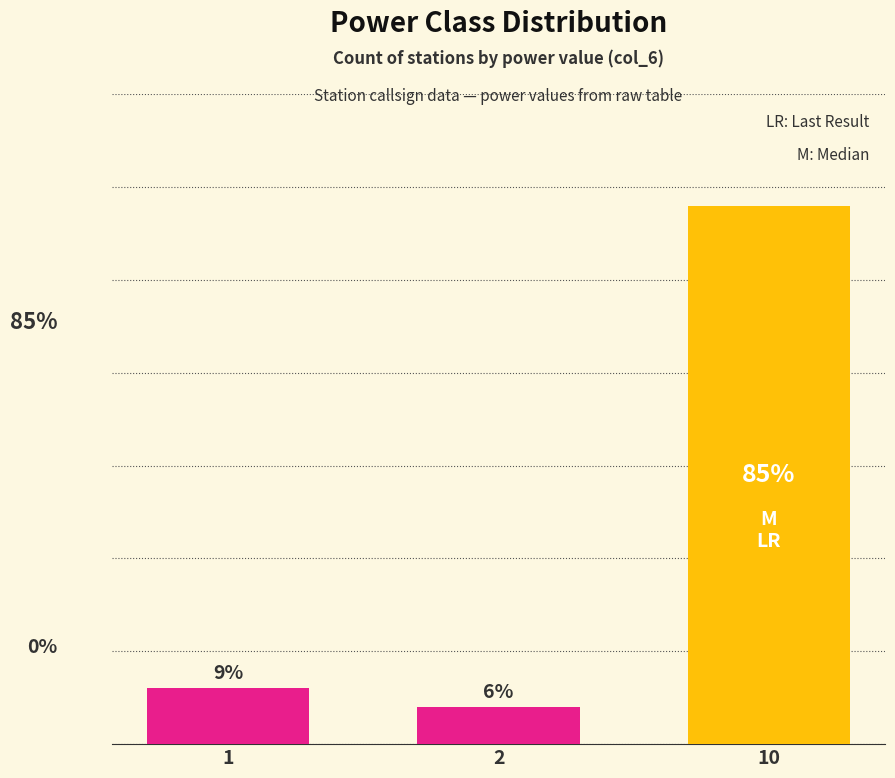

At which label does the data first exceed 3?

10